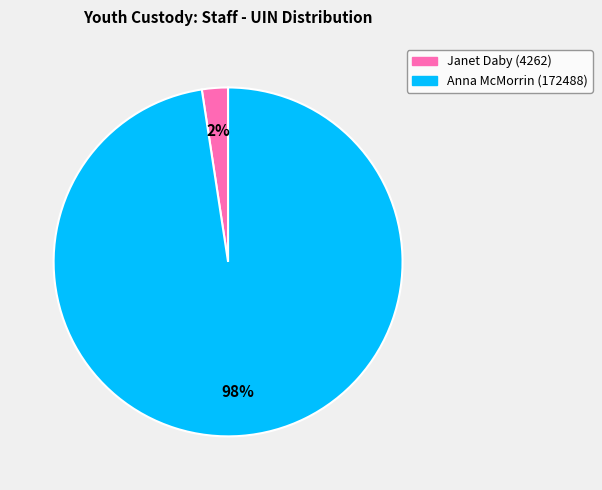

Between Janet Daby (4262) and Anna McMorrin (172488), which is larger?

Anna McMorrin (172488)